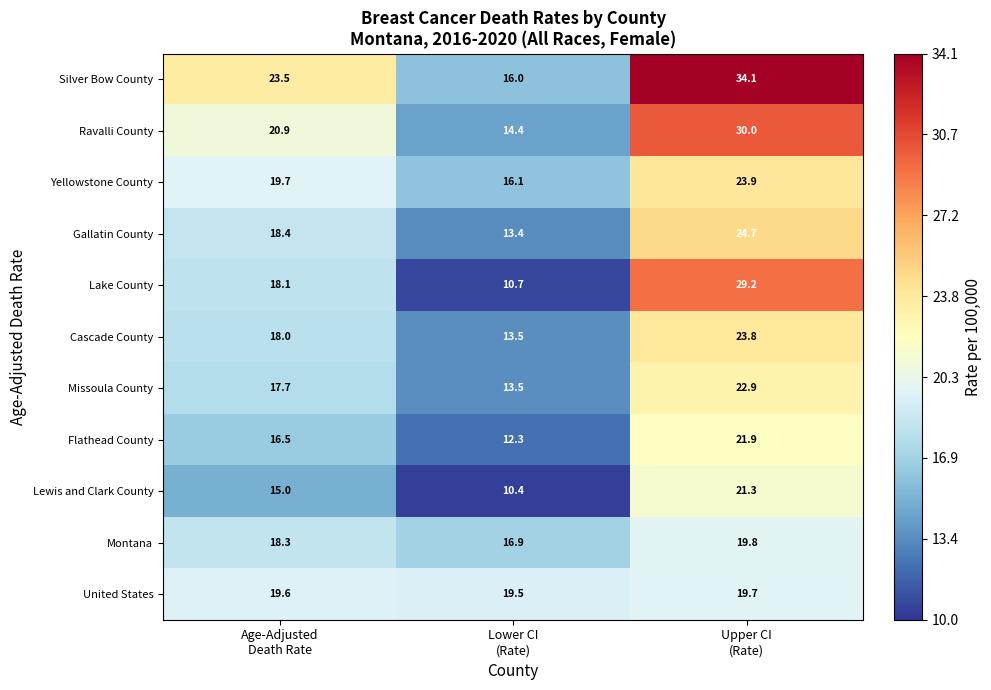

What is the smallest value displayed?

10.4